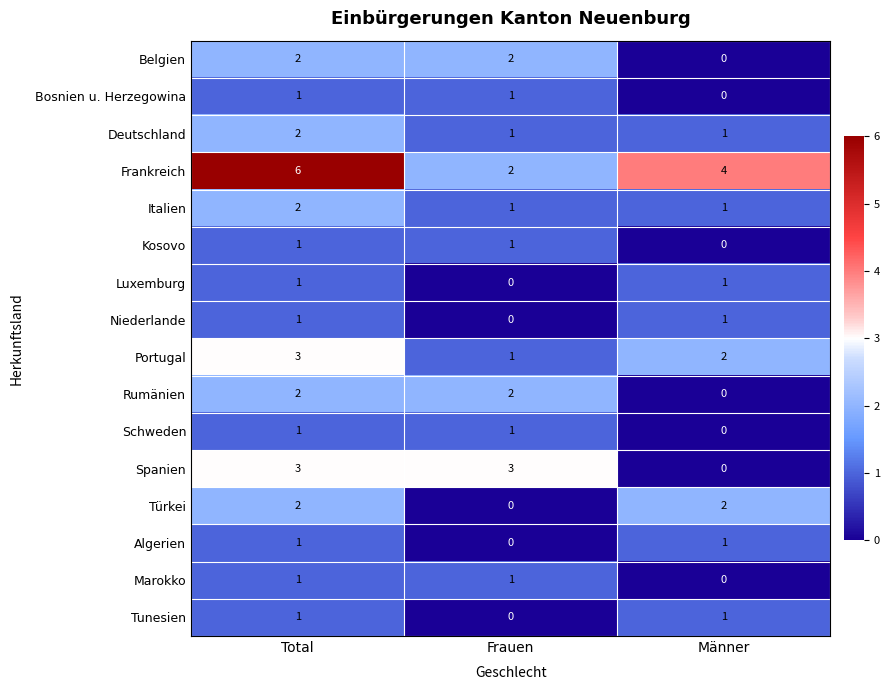

How many values in the Italien series exceed 1?

1